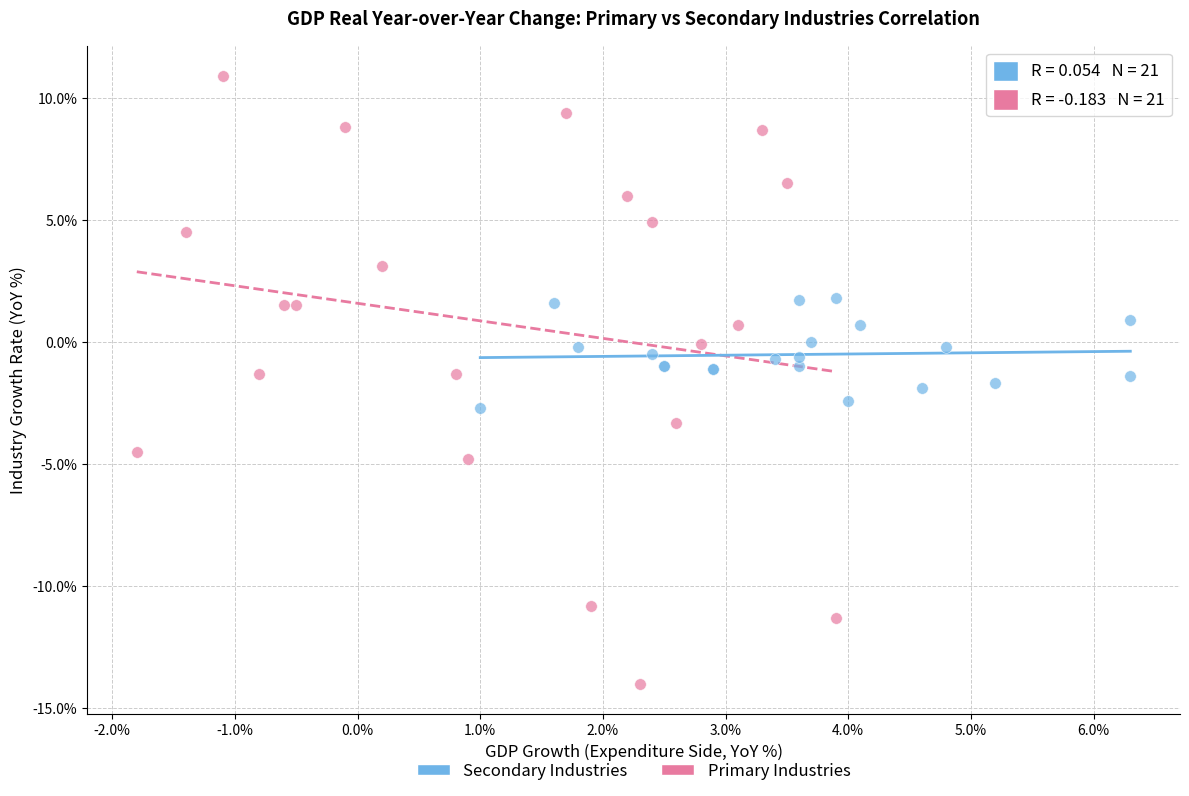

Which series reaches the minimum Y coordinate?

Primary Industries